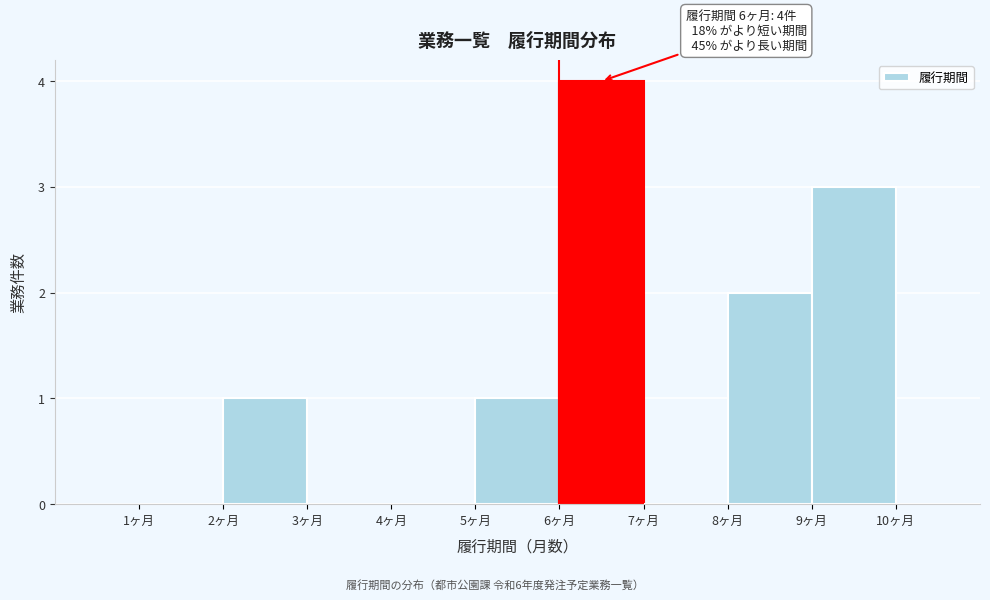

Over which range of the x-axis is the bar tallest?

6 to 7